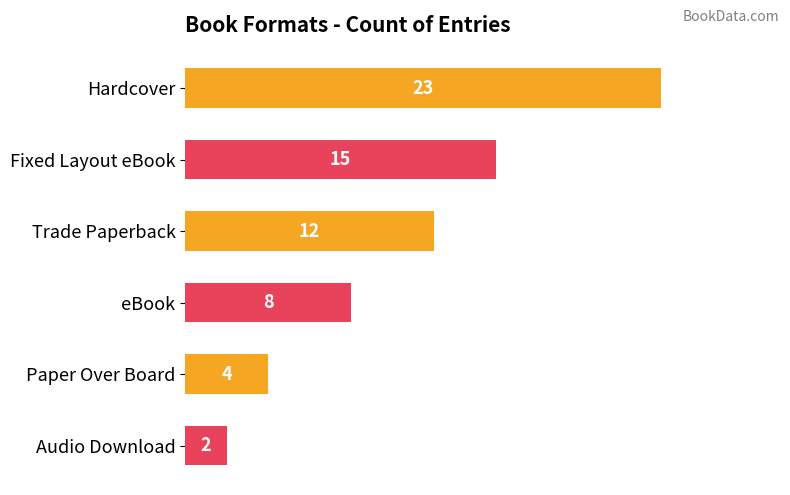

Rank the categories by value from lowest to highest.

Audio Download, Paper Over Board, eBook, Trade Paperback, Fixed Layout eBook, Hardcover